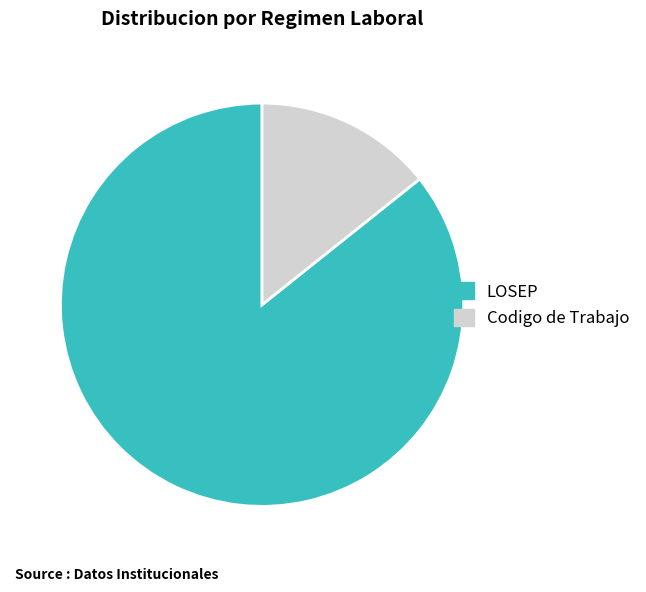

Is it true that LOSEP is 80% of the pie?

False